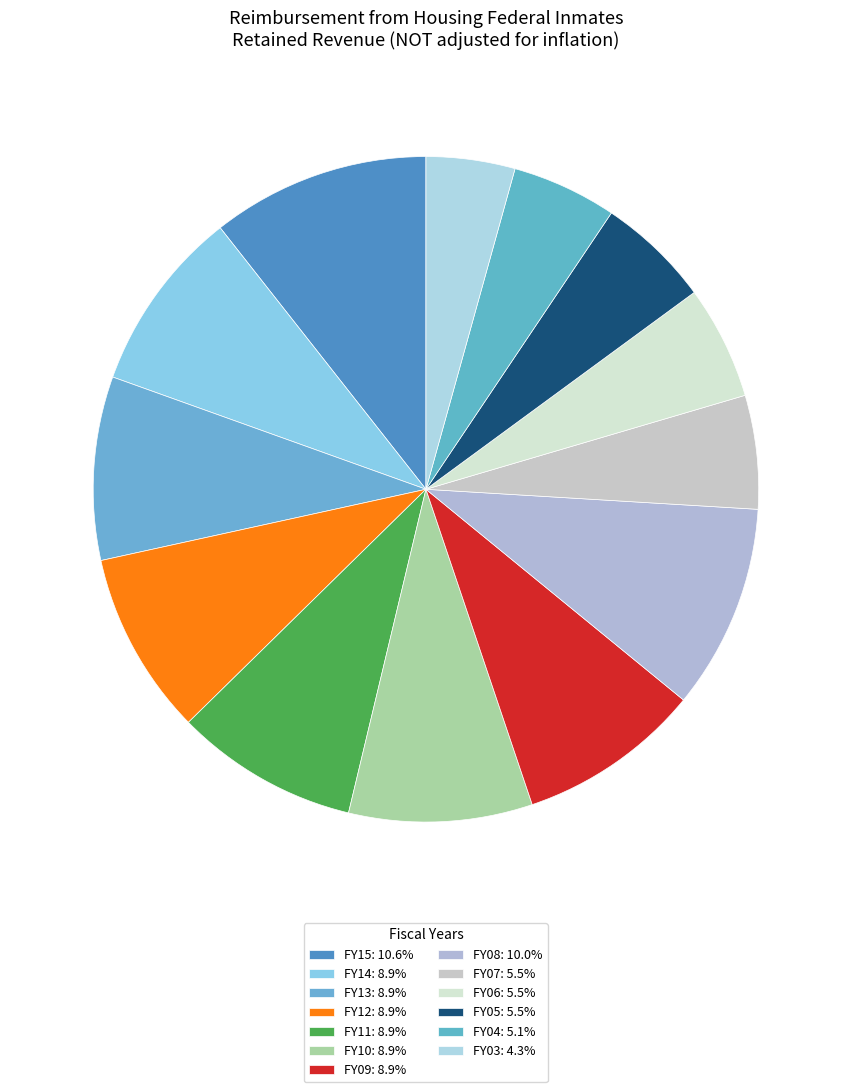

Which category has the biggest portion of the pie?

FY15